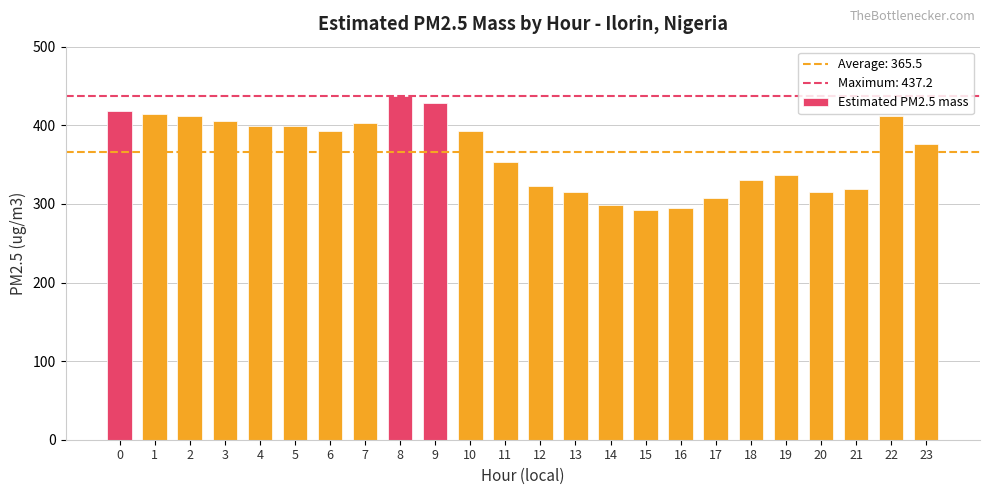

What is the sum of the values at 1 and 10?

806.3